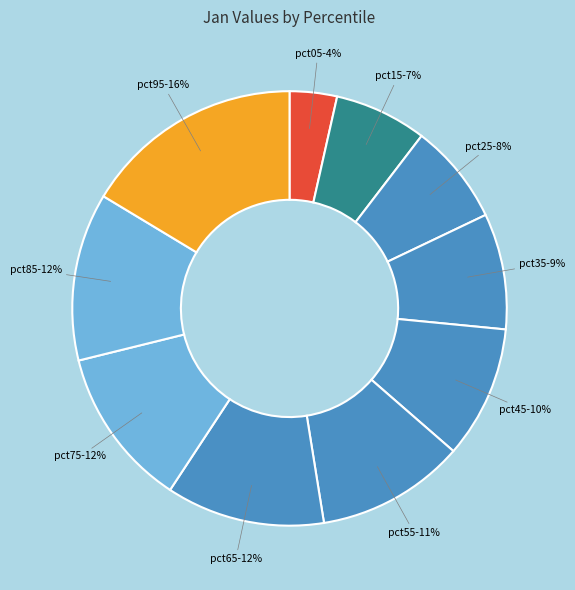

What is the smallest slice in the pie chart?

pct05